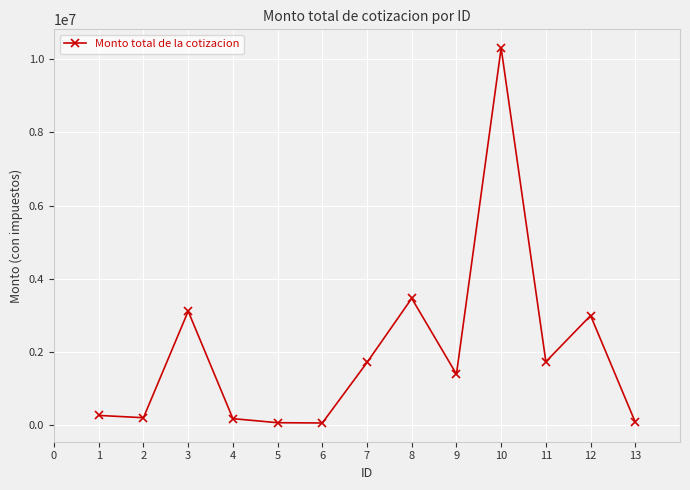

True or false: there are more than 2 points higher than both neighbors.

True